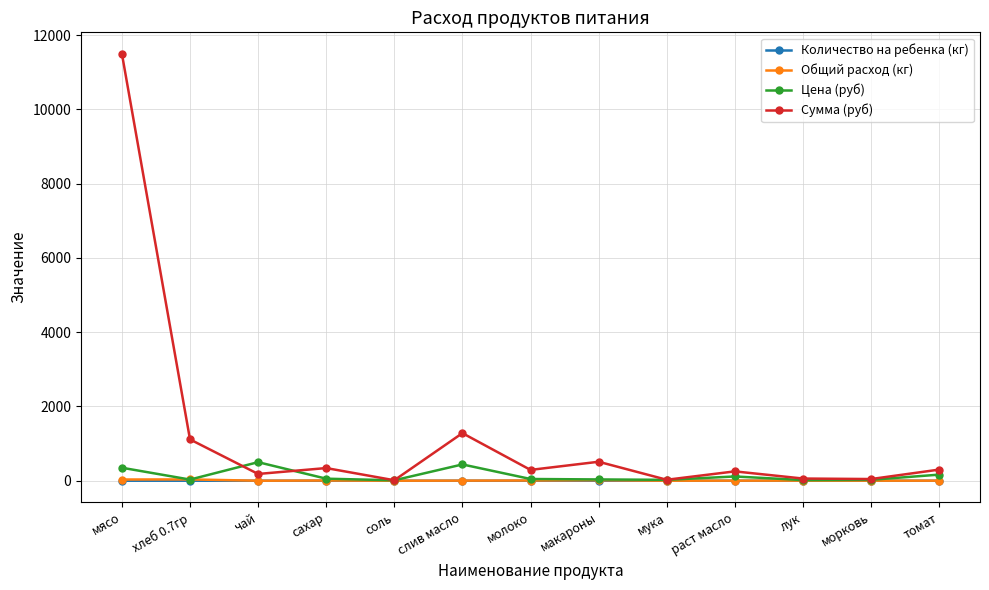

At which category does Цена (руб) reach its first local peak?

чай